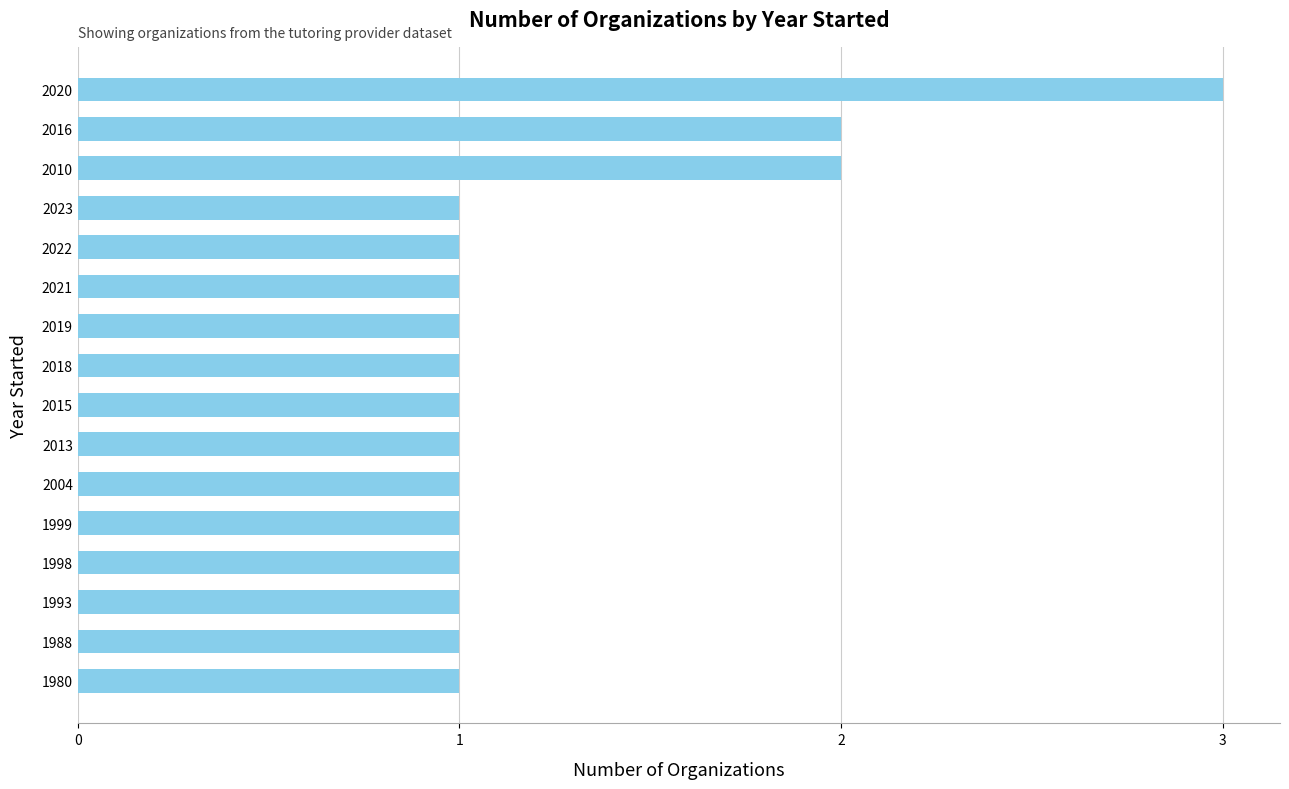

Are the bars horizontal?

Yes